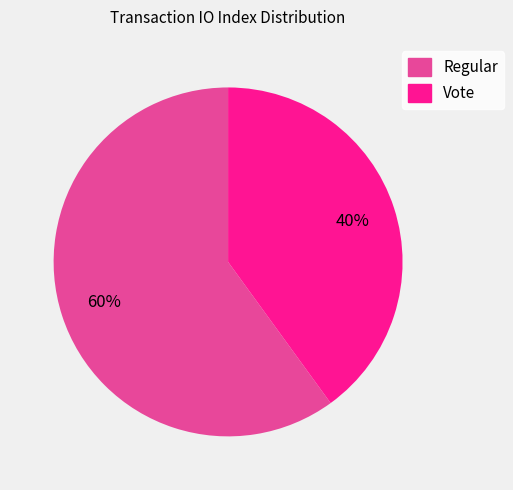

Which slice is the largest?

Regular